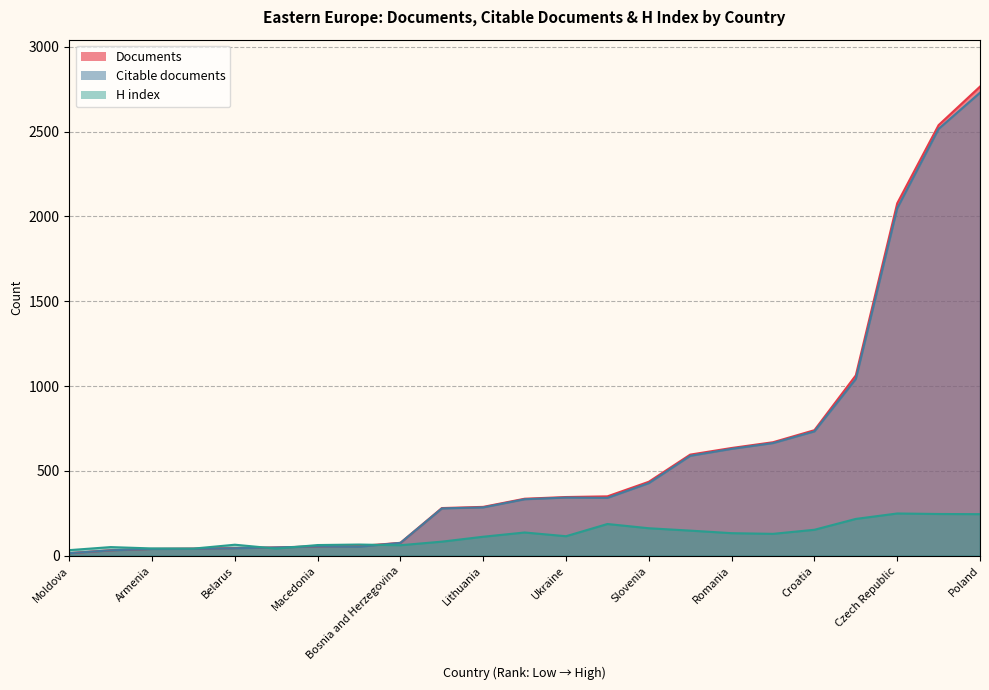

Reading left to right, list all the values displayed in this chart.

Documents: Moldova=15	Albania=32	Armenia=40	Azerbaijan=42	Belarus=45	Montenegro=49	Macedonia=55	Georgia=57	Bosnia and Herzegovina=76	Latvia=281	Lithuania=288	Bulgaria=336	Ukraine=346	Estonia=350	Slovenia=436	Slovakia=596	Romania=635	Serbia=669	Croatia=740	Hungary=1063	Czech Republic=2077	Russian Federation=2538	Poland=2765
Citable documents: Moldova=15	Albania=32	Armenia=40	Azerbaijan=41	Belarus=44	Montenegro=49	Macedonia=55	Georgia=53	Bosnia and Herzegovina=76	Latvia=279	Lithuania=285	Bulgaria=333	Ukraine=343	Estonia=341	Slovenia=428	Slovakia=589	Romania=630	Serbia=664	Croatia=733	Hungary=1042	Czech Republic=2048	Russian Federation=2516	Poland=2729
H index: Moldova=33	Albania=51	Armenia=43	Azerbaijan=42	Belarus=65	Montenegro=42	Macedonia=63	Georgia=66	Bosnia and Herzegovina=62	Latvia=83	Lithuania=112	Bulgaria=137	Ukraine=115	Estonia=187	Slovenia=162	Slovakia=148	Romania=133	Serbia=129	Croatia=153	Hungary=217	Czech Republic=249	Russian Federation=246	Poland=245